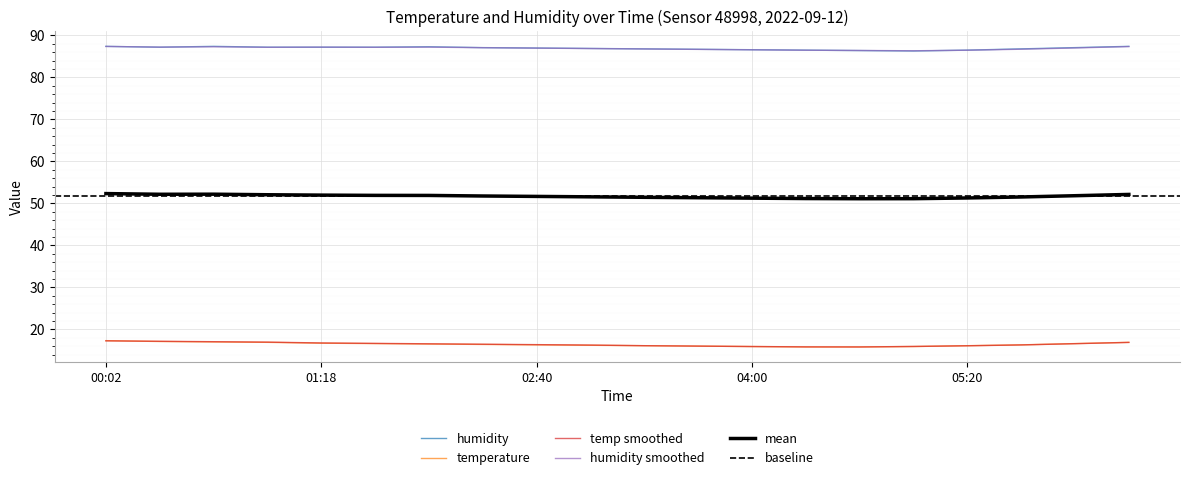

What is the label of the 3rd point from the right?

05:40